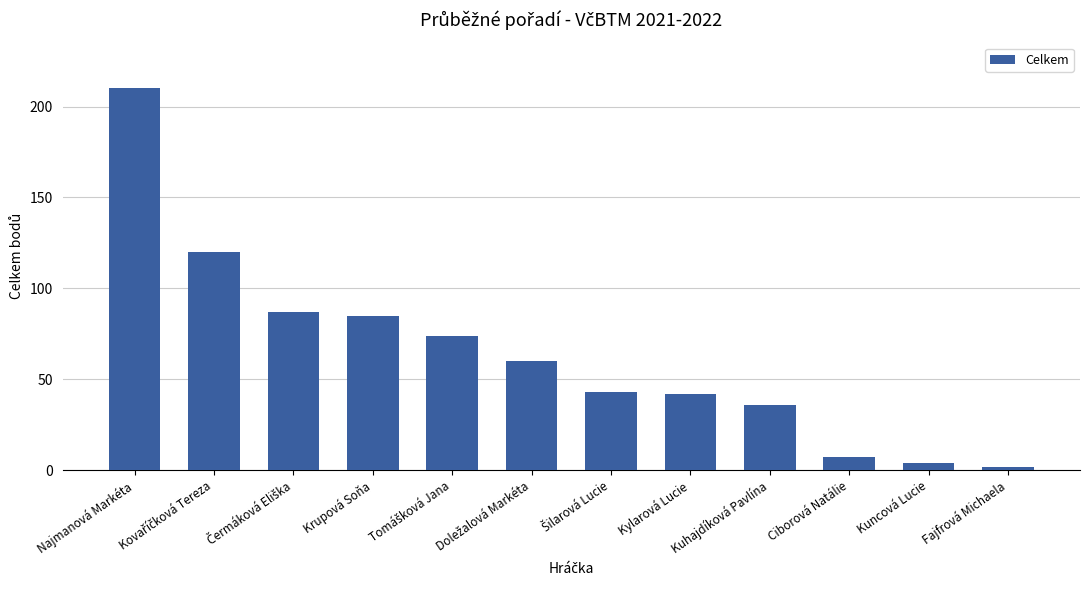

What is the change in value from Krupová Soňa to Ciborová Natálie?

-78